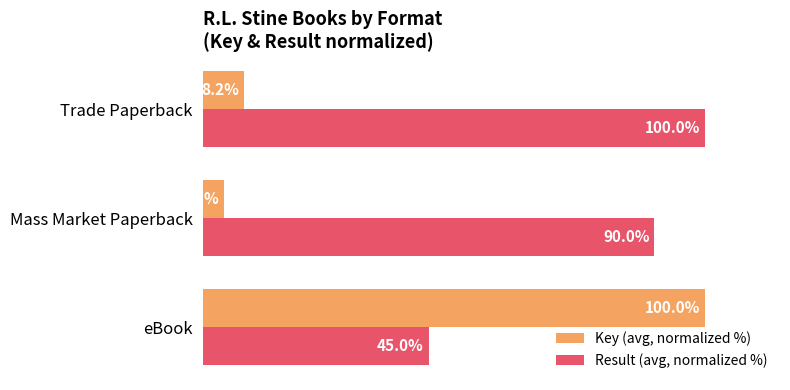

Rank the categories by Result (avg, normalized %) value from lowest to highest.

eBook, Mass Market Paperback, Trade Paperback